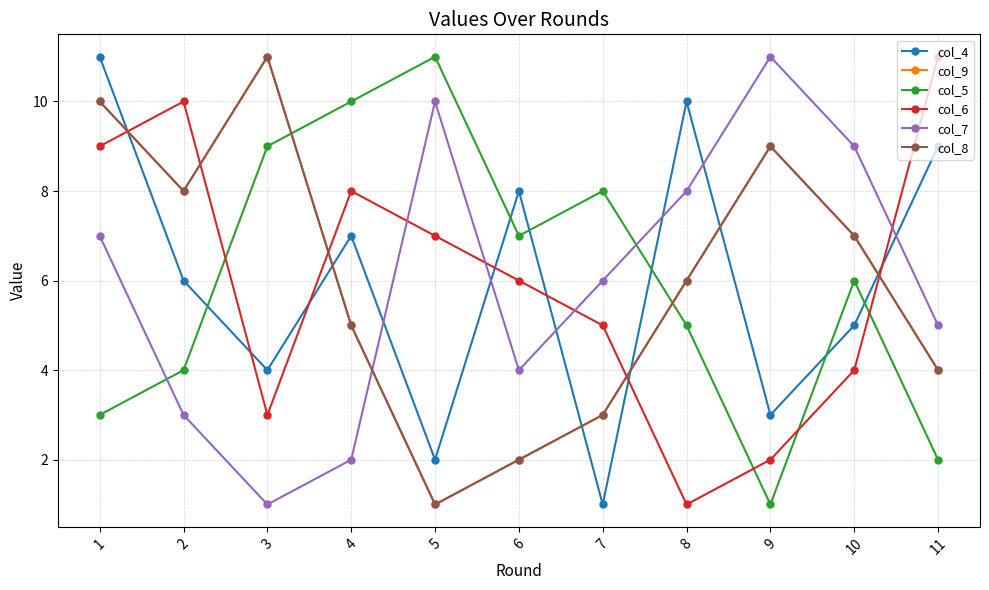

True or false: col_8 has a value of 1 at 6.

False